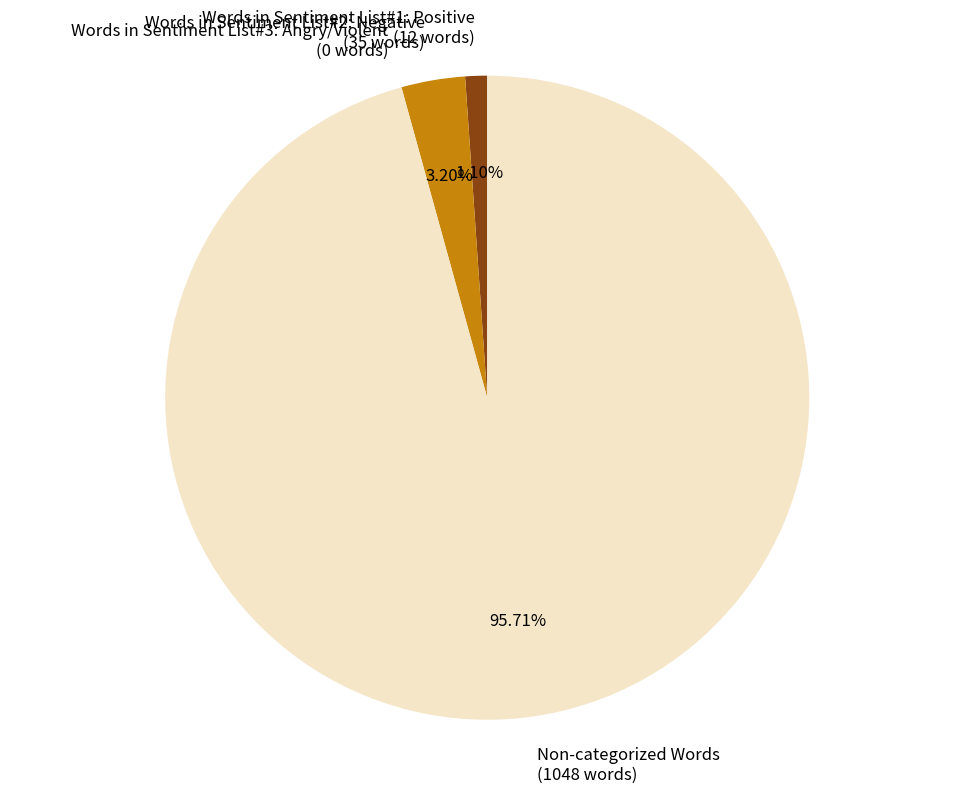

Is there any slice that represents more than half of the pie?

Yes